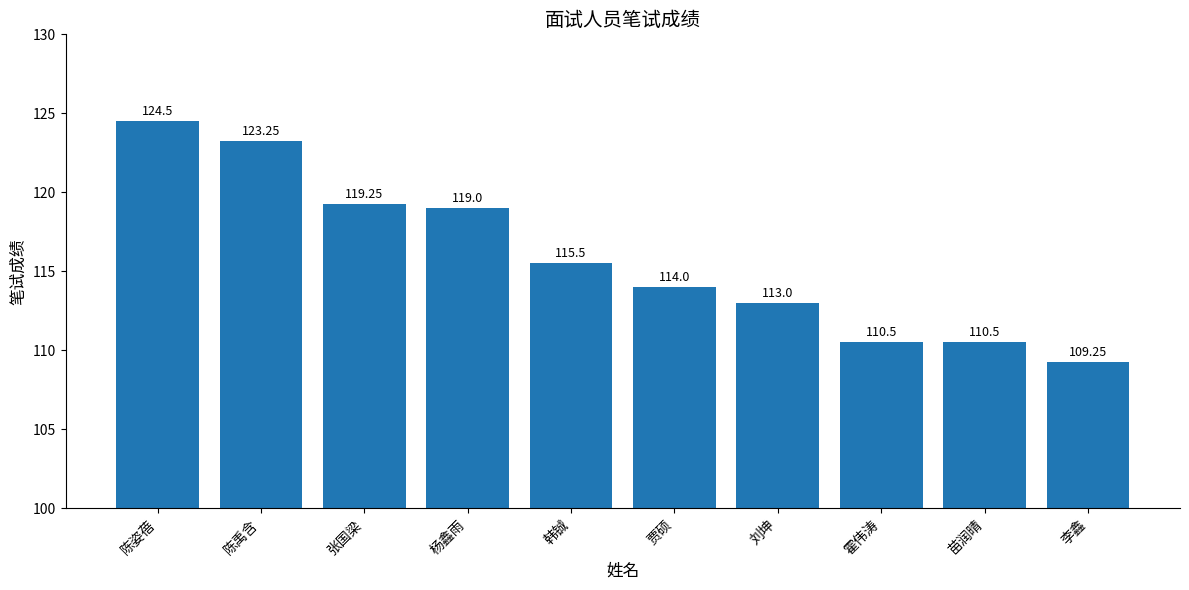

The chart shows a value of 110.5 at 霍伟涛. True or false?

True